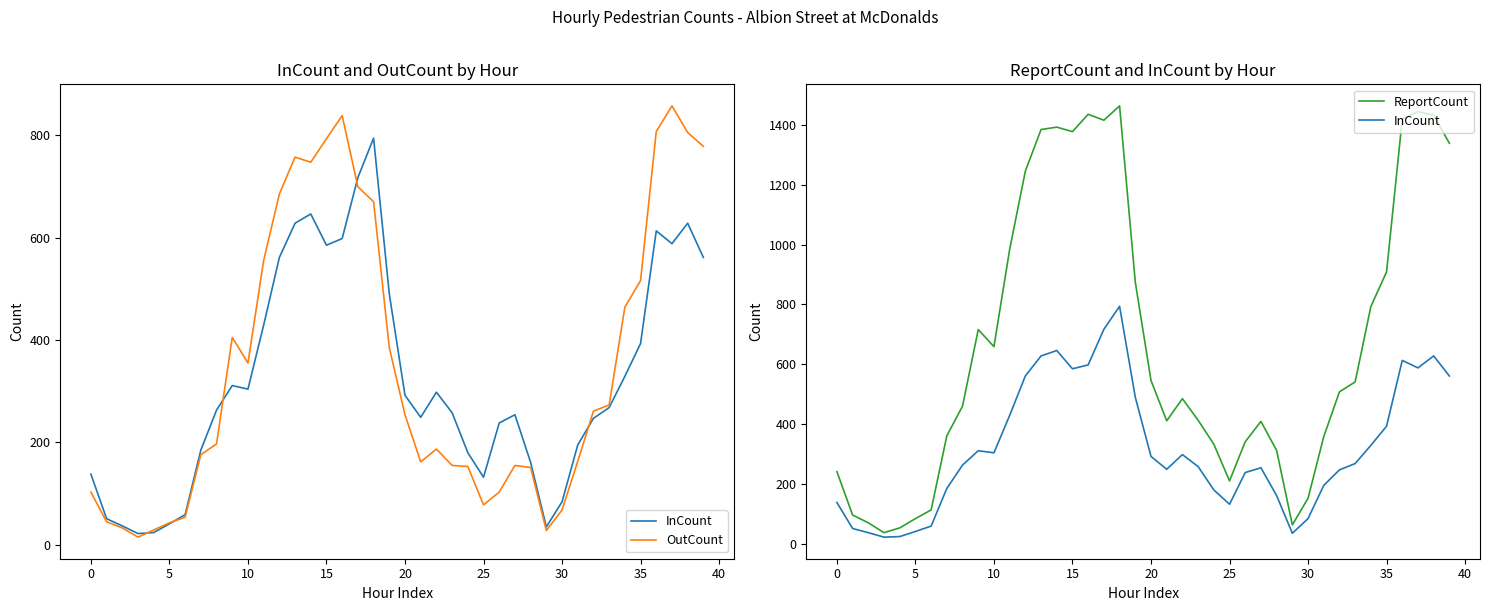

The ReportCount series shows 562 at 26. True or false?

False